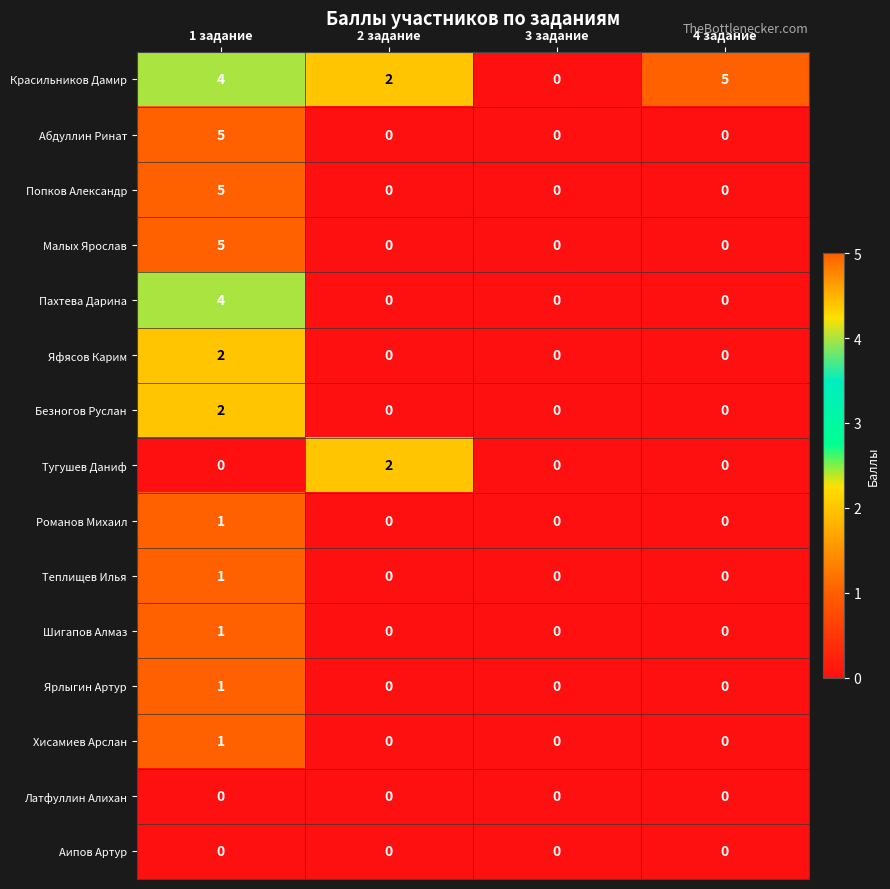

What is the total value across all series at 1 задание?

32